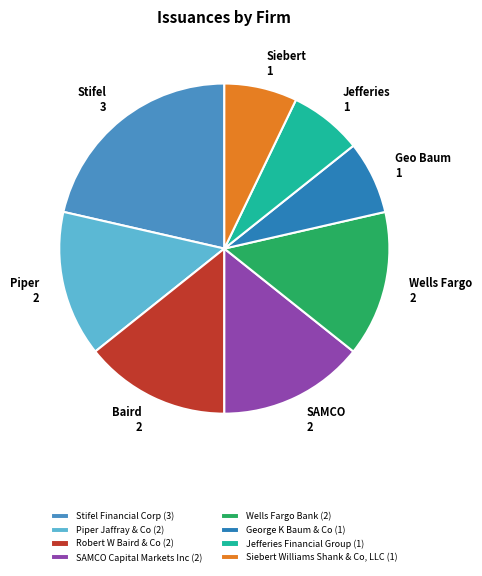

How much of the chart is everything except Wells Fargo Bank?

85.7%